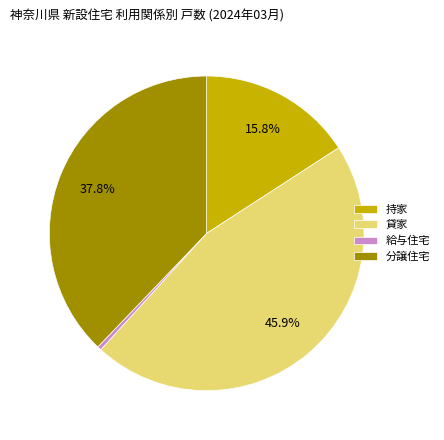

Count the number of slices in the pie.

4